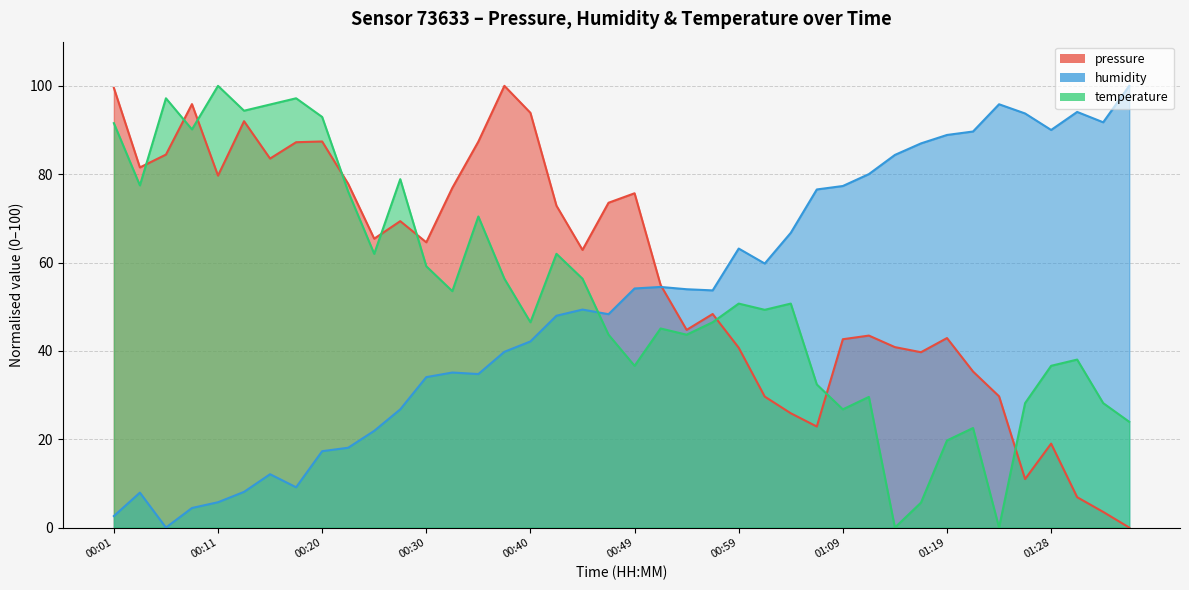

Reading right to left, list all the values displayed in this chart.

pressure: 01:36=0.0	01:33=3.5	01:31=6.9	01:28=19.0	01:26=11.0	01:24=29.7	01:21=35.3	01:19=42.9	01:16=39.7	01:14=40.8	01:11=43.5	01:09=42.6	01:06=22.9	01:04=25.9	01:02=29.6	00:59=40.7	00:57=48.3	00:54=44.7	00:52=54.9	00:49=75.7	00:47=73.5	00:45=62.9	00:42=72.9	00:40=93.9	00:37=100.0	00:35=87.4	00:32=76.9	00:30=64.6	00:28=69.4	00:25=65.4	00:23=77.8	00:20=87.4	00:18=87.2	00:15=83.5	00:13=92.0	00:11=79.7	00:08=95.9	00:06=84.4	00:03=81.5	00:01=99.5
humidity: 01:36=100.0	01:33=91.7	01:31=94.1	01:28=90.0	01:26=93.7	01:24=95.8	01:21=89.7	01:19=88.9	01:16=87.0	01:14=84.4	01:11=80.0	01:09=77.3	01:06=76.5	01:04=66.7	01:02=59.8	00:59=63.2	00:57=53.7	00:54=54.0	00:52=54.5	00:49=54.1	00:47=48.3	00:45=49.3	00:42=48.0	00:40=42.1	00:37=39.8	00:35=34.8	00:32=35.1	00:30=34.1	00:28=26.8	00:25=21.9	00:23=18.1	00:20=17.3	00:18=9.1	00:15=12.1	00:13=8.1	00:11=5.7	00:08=4.4	00:06=0.0	00:03=7.9	00:01=2.6
temperature: 01:36=23.9	01:33=28.2	01:31=38.0	01:28=36.6	01:26=28.2	01:24=0.0	01:21=22.5	01:19=19.7	01:16=5.6	01:14=0.0	01:11=29.6	01:09=26.8	01:06=32.4	01:04=50.7	01:02=49.3	00:59=50.7	00:57=46.5	00:54=43.7	00:52=45.1	00:49=36.6	00:47=43.7	00:45=56.3	00:42=62.0	00:40=46.5	00:37=56.3	00:35=70.4	00:32=53.5	00:30=59.2	00:28=78.9	00:25=62.0	00:23=76.1	00:20=93.0	00:18=97.2	00:15=95.8	00:13=94.4	00:11=100.0	00:08=90.1	00:06=97.2	00:03=77.5	00:01=91.5